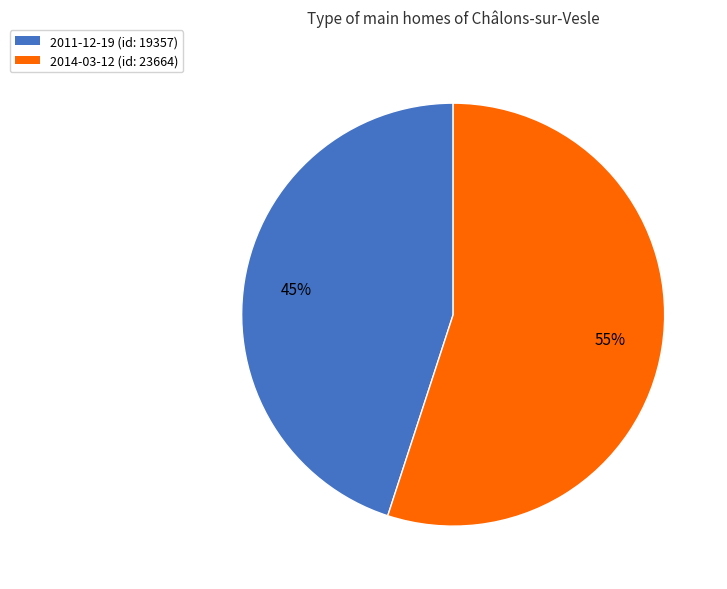

Is there a majority slice in this chart?

Yes